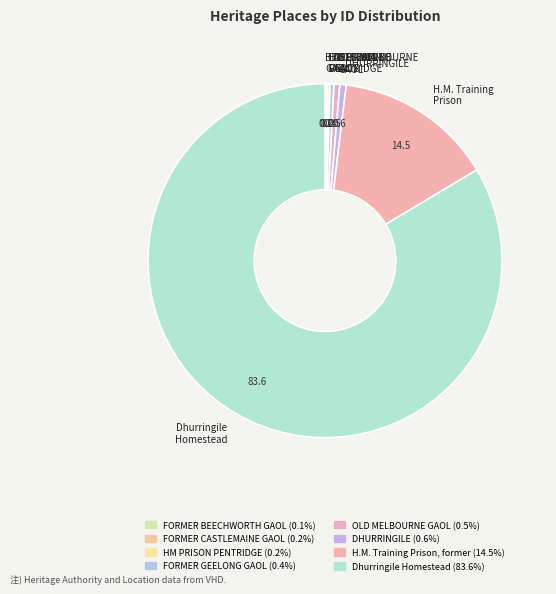

Which category accounts for the majority?

Dhurringile Homestead